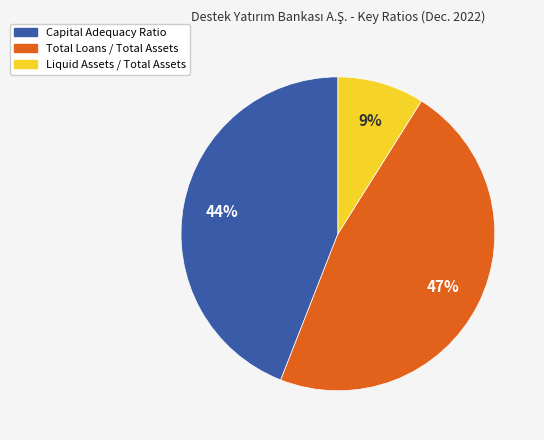

Do Total Loans / Total Assets and Liquid Assets / Total Assets together represent more than half of the pie?

Yes